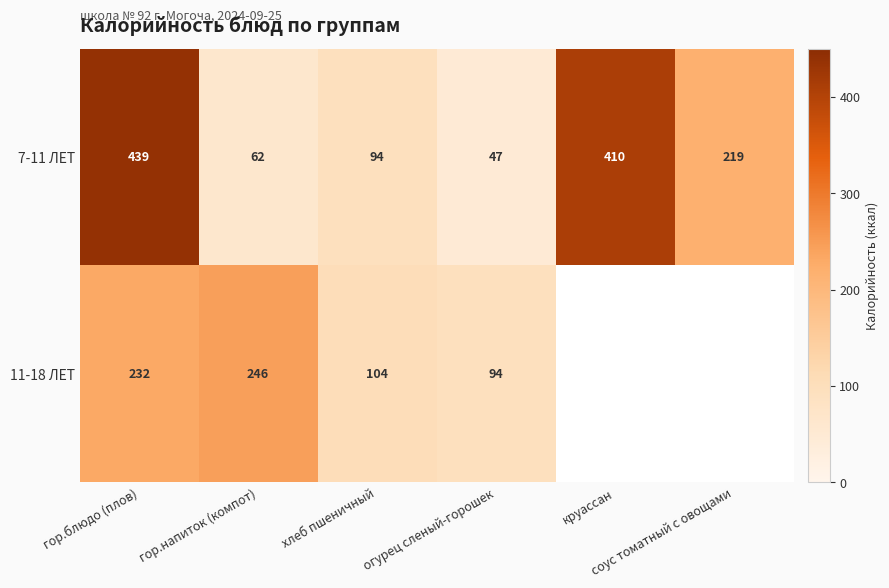

Is the value of 7-11 ЛЕТ at круассан greater than the value of 11-18 ЛЕТ at хлеб пшеничный?

Yes